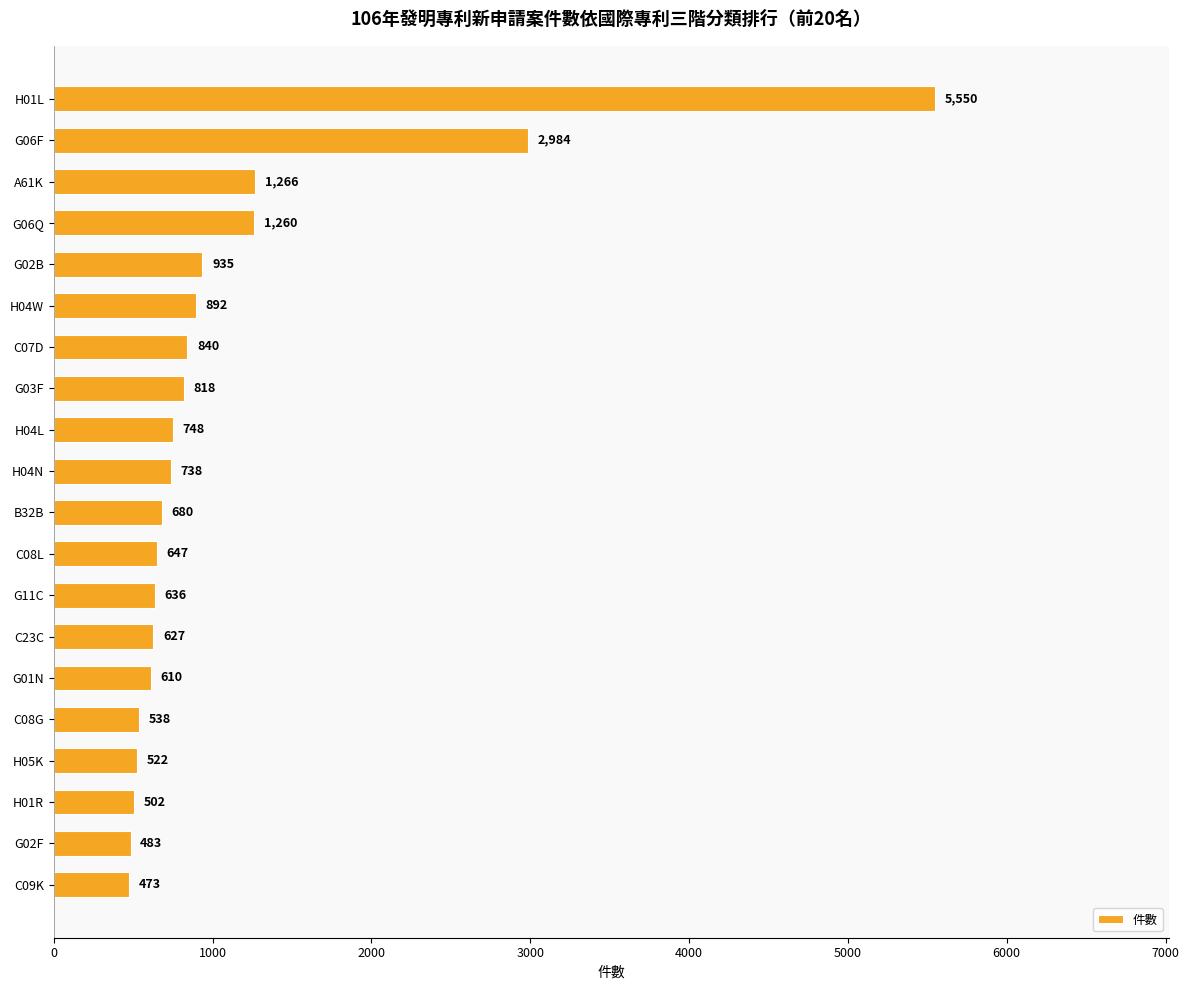

Reading bottom to top, extract all data points from this chart.

C09K=473	G02F=483	H01R=502	H05K=522	C08G=538	G01N=610	C23C=627	G11C=636	C08L=647	B32B=680	H04N=738	H04L=748	G03F=818	C07D=840	H04W=892	G02B=935	G06Q=1260	A61K=1266	G06F=2984	H01L=5550